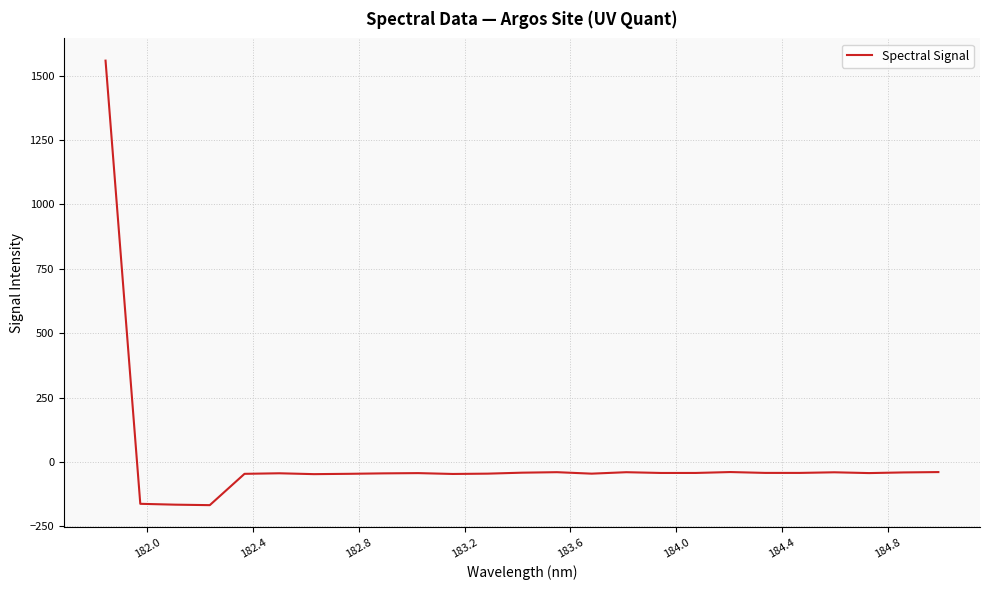

What is the greatest value displayed?

1557.8